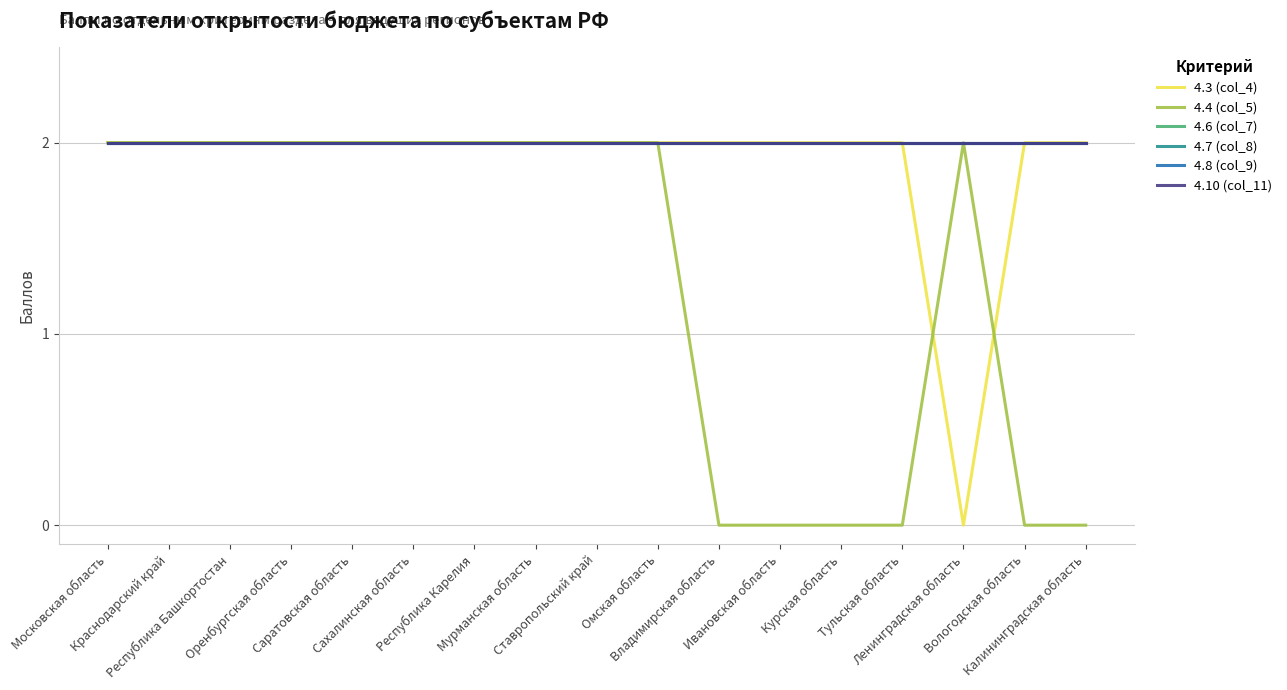

Does the chart display data point markers on the line(s)?

No